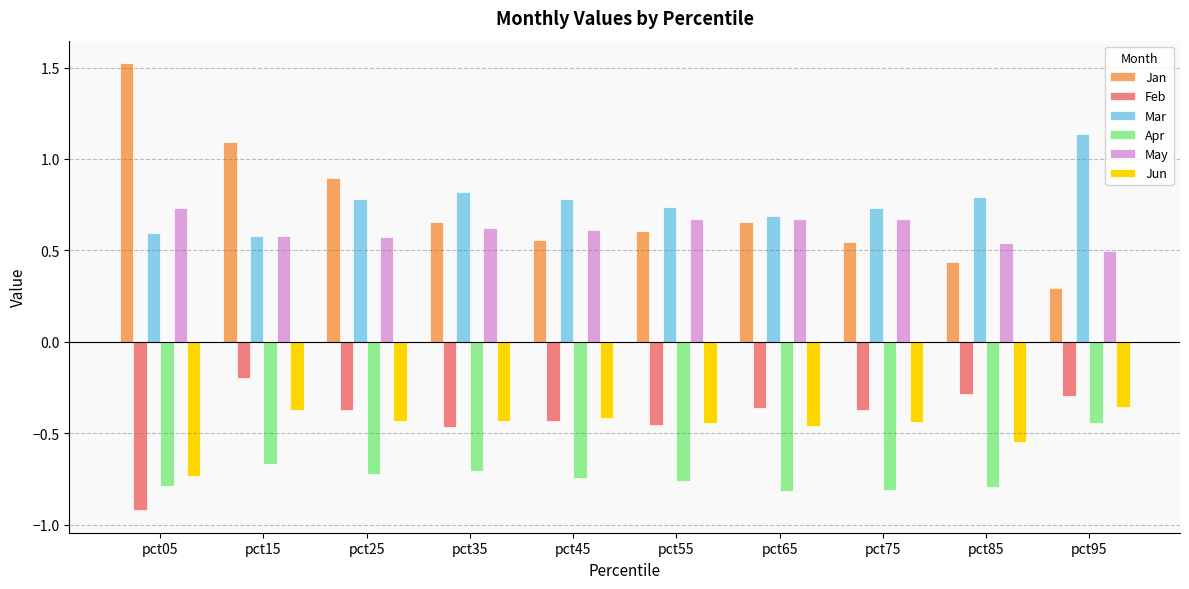

Which series changed the most between pct25 and pct85?

Jan